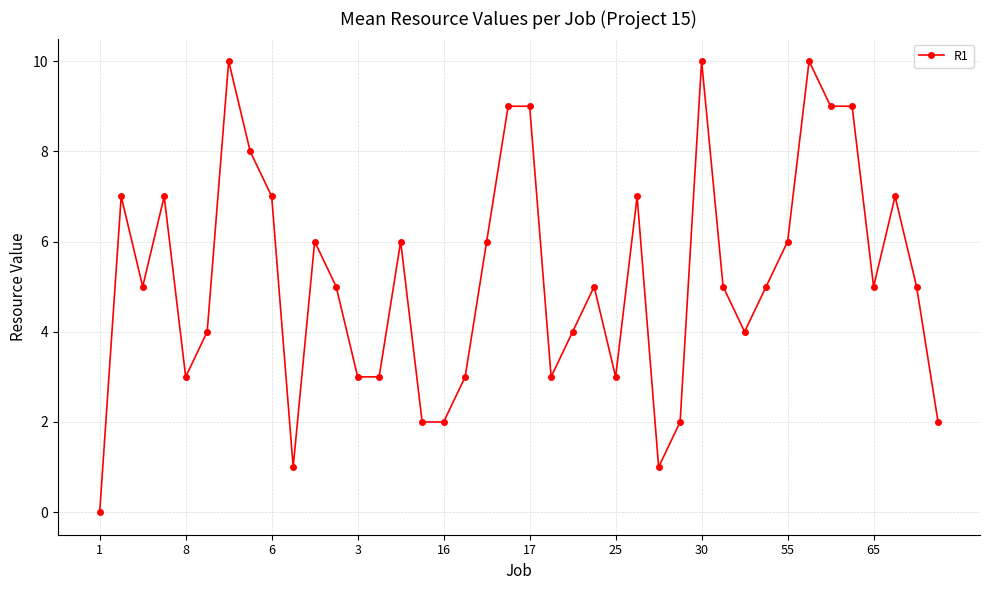

What is the sum of all values?

208